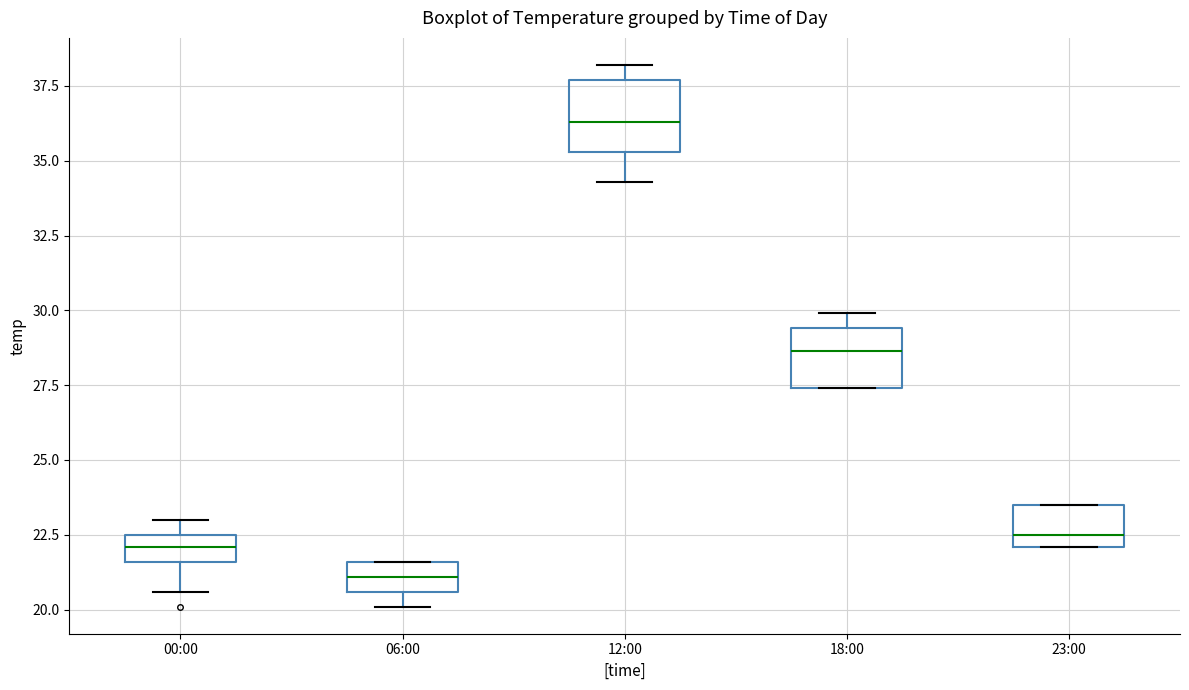

Reading left to right, read every box against the y-axis: the position of its median line, the range the box covers, and the ends of its whiskers. The values are not printed on the chart, so give them approximately, as read against the axis.

00:00: median 22.0, box 21.5 to 22.5, whiskers 20.5 to 23.0
06:00: median 21.0, box 20.5 to 21.5, whiskers 20.0 to 21.5
12:00: median 36.5, box 35.5 to 37.5, whiskers 34.5 to 38.0
18:00: median 28.5, box 27.5 to 29.5, whiskers 27.5 to 30.0
23:00: median 22.5, box 22.0 to 23.5, whiskers 22.0 to 23.5